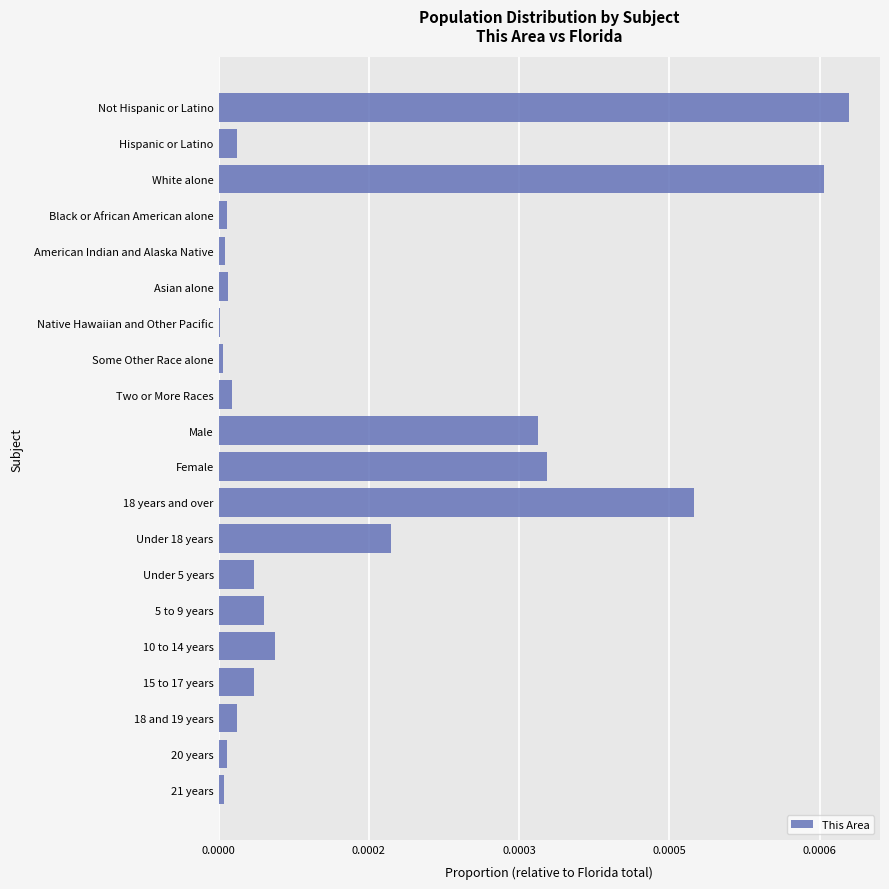

Are the bars horizontal?

Yes